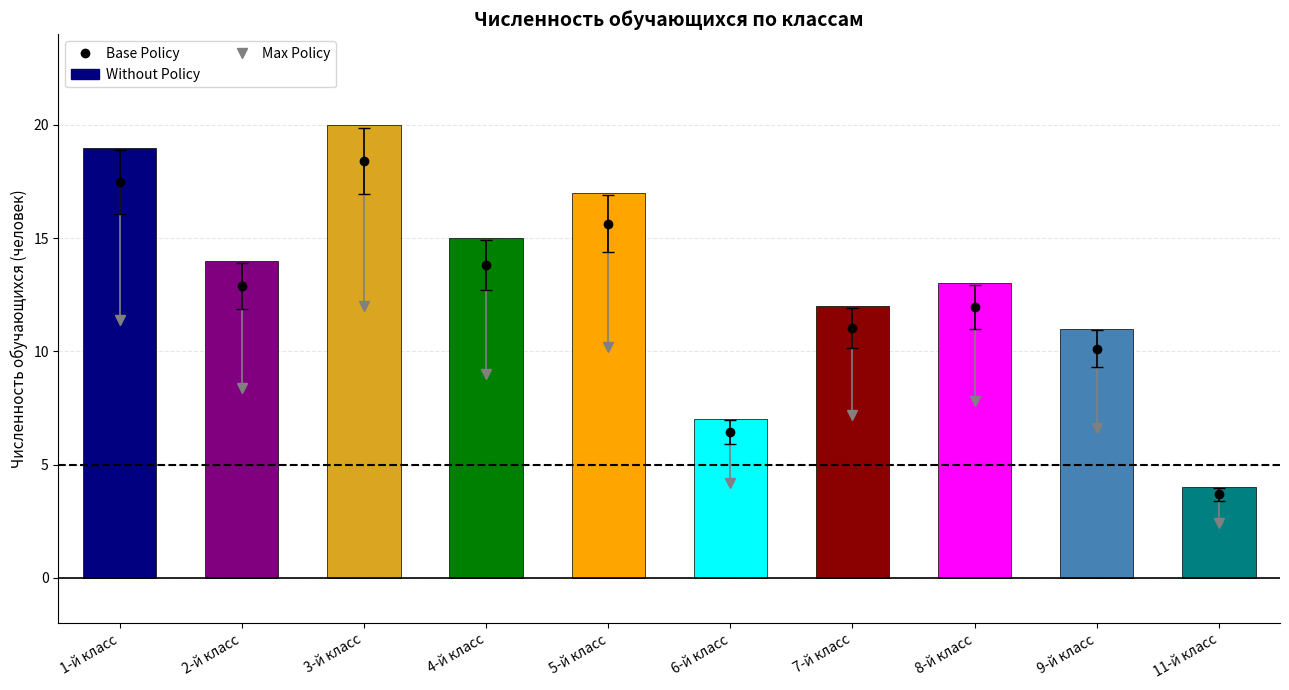

What is the difference between the maximum and minimum values in the Численность обучающихся series?

16.0